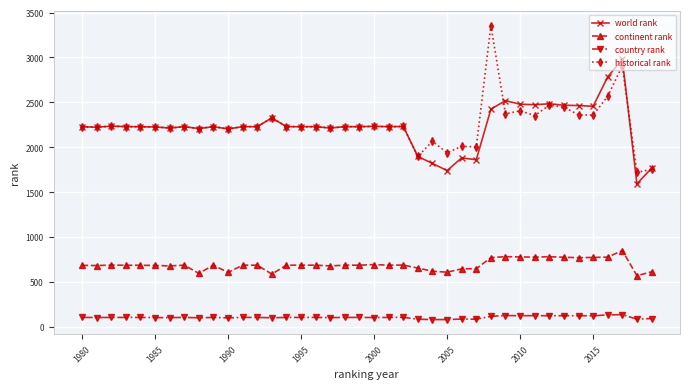

List the series in order of their peak value, highest first.

historical rank, world rank, continent rank, country rank